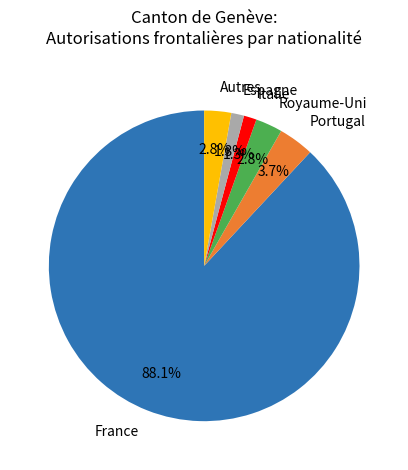

To the nearest percent, what is the average slice percentage?

17%